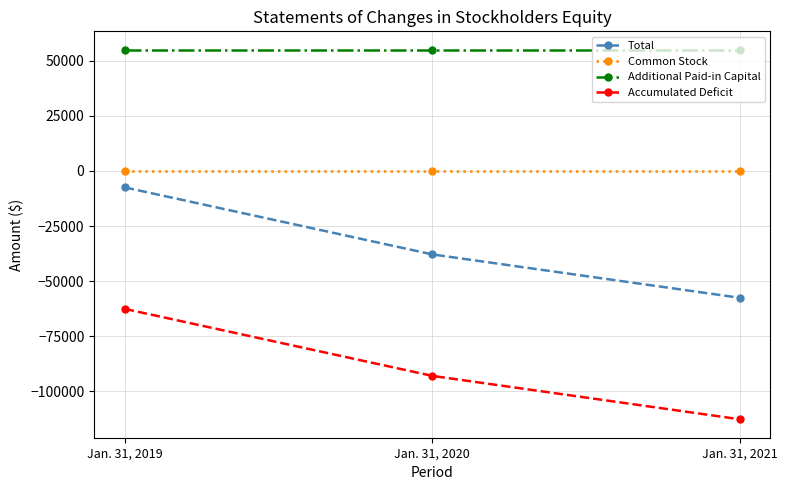

Where is Accumulated Deficit nearest to the value -87612?

Jan. 31, 2020